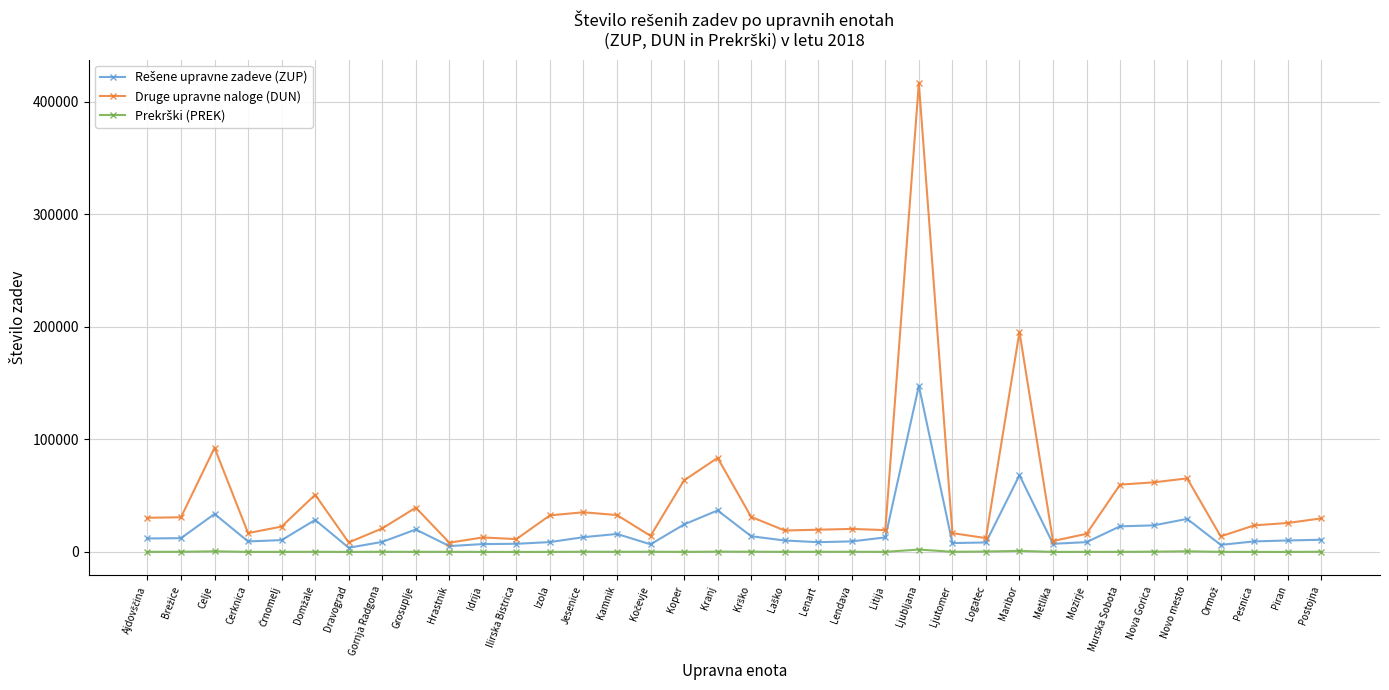

Which series has the largest total across all categories?

Druge upravne naloge (DUN)